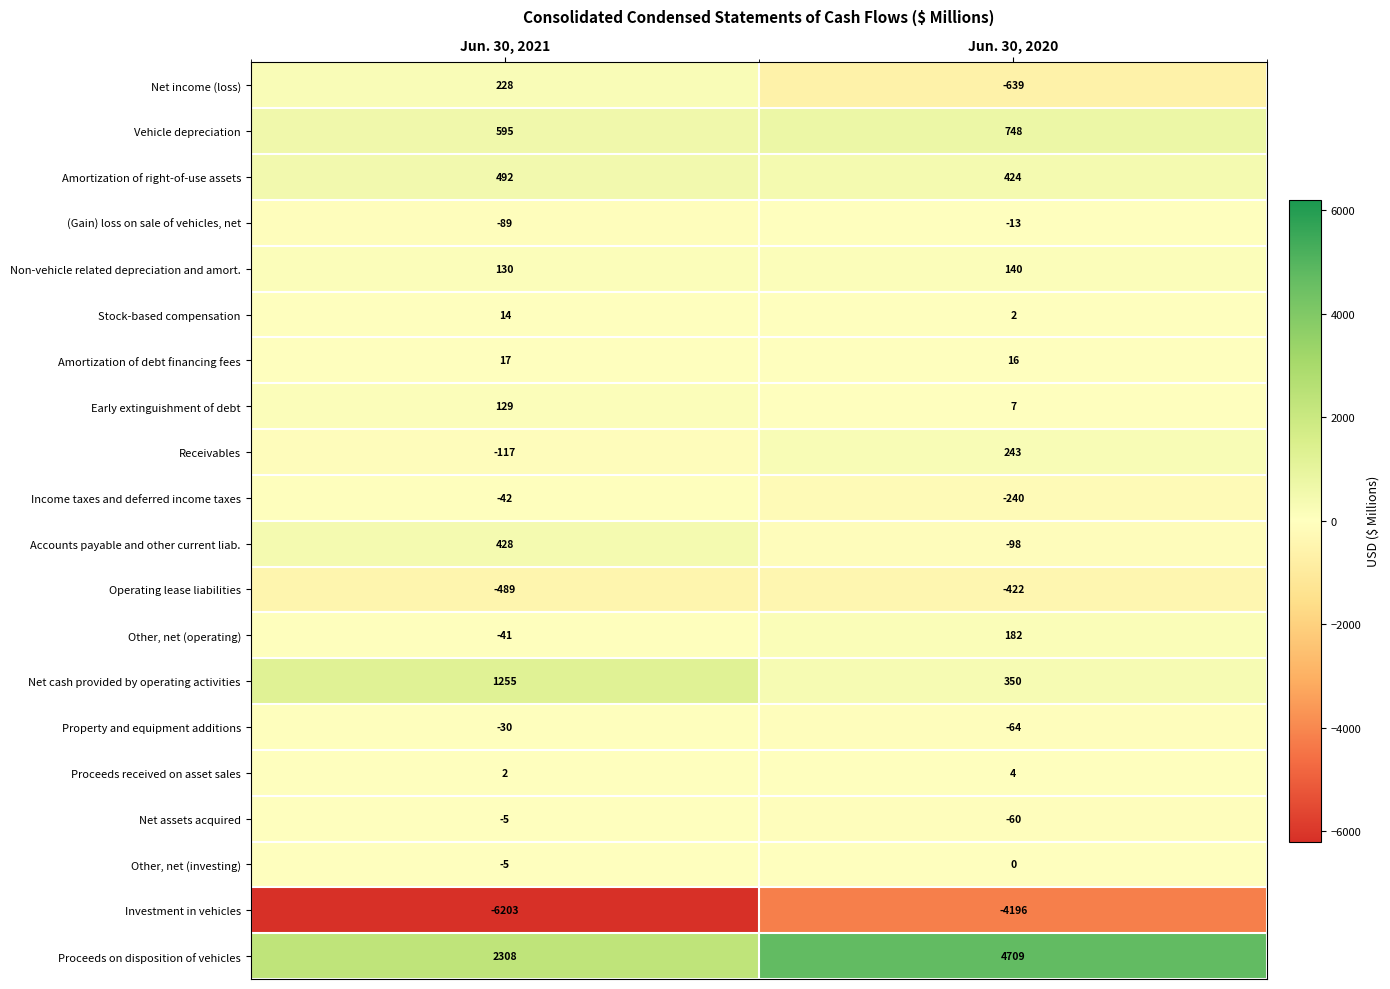

At Jun. 30, 2020, list the series in order from smallest to largest.

Investment in vehicles, Net income (loss), Operating lease liabilities, Income taxes and deferred income taxes, Accounts payable and other current liab., Property and equipment additions, Net assets acquired, (Gain) loss on sale of vehicles, net, Other, net (investing), Stock-based compensation, Proceeds received on asset sales, Early extinguishment of debt, Amortization of debt financing fees, Non-vehicle related depreciation and amort., Other, net (operating), Receivables, Net cash provided by operating activities, Amortization of right-of-use assets, Vehicle depreciation, Proceeds on disposition of vehicles